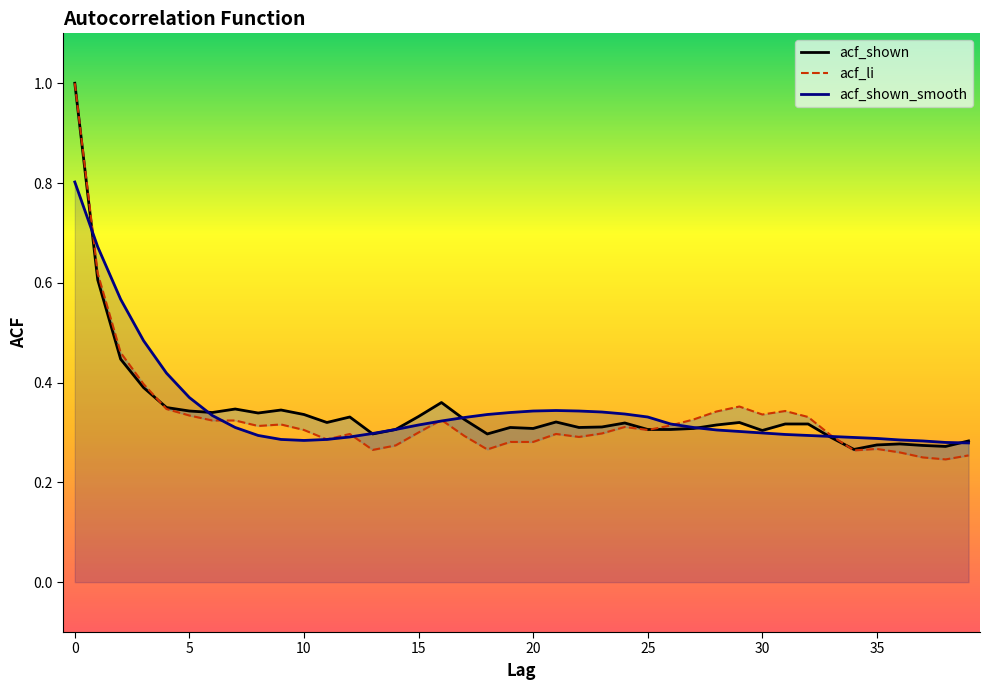

What is the maximum value for acf_shown_smooth?

0.8